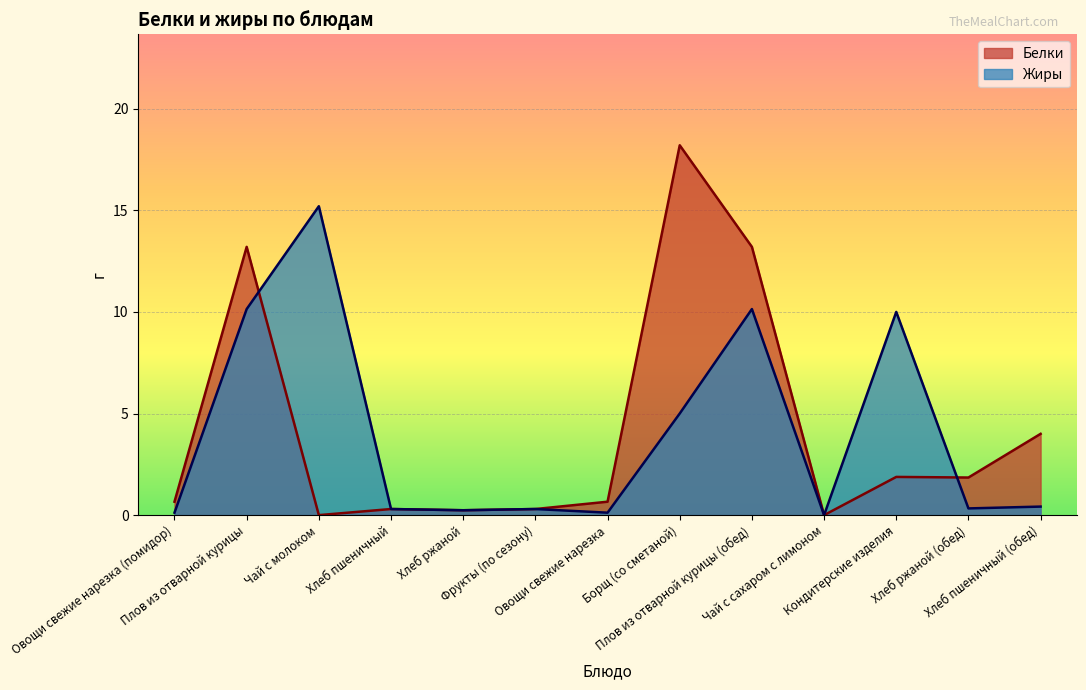

True or false: Жиры has a value of 10.1 at Плов из отварной курицы (обед).

True